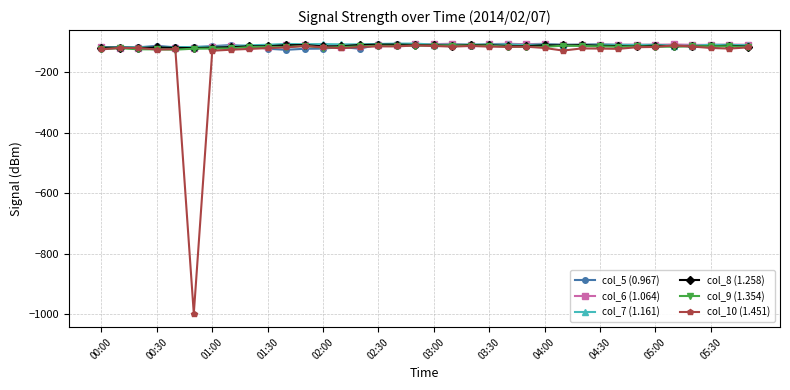

Which series has the largest range (max minus min)?

col_10 (1.451)